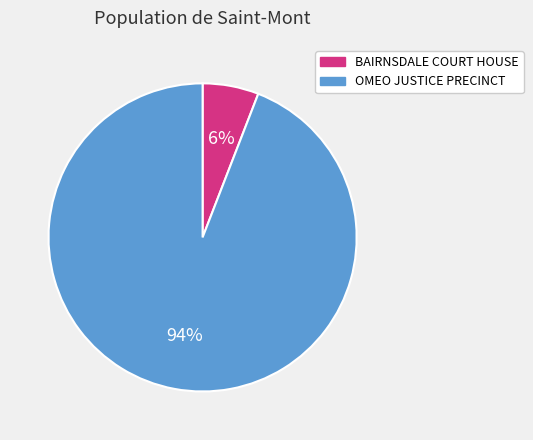

To the nearest percent, what is the combined percentage of OMEO JUSTICE PRECINCT and BAIRNSDALE COURT HOUSE?

100%